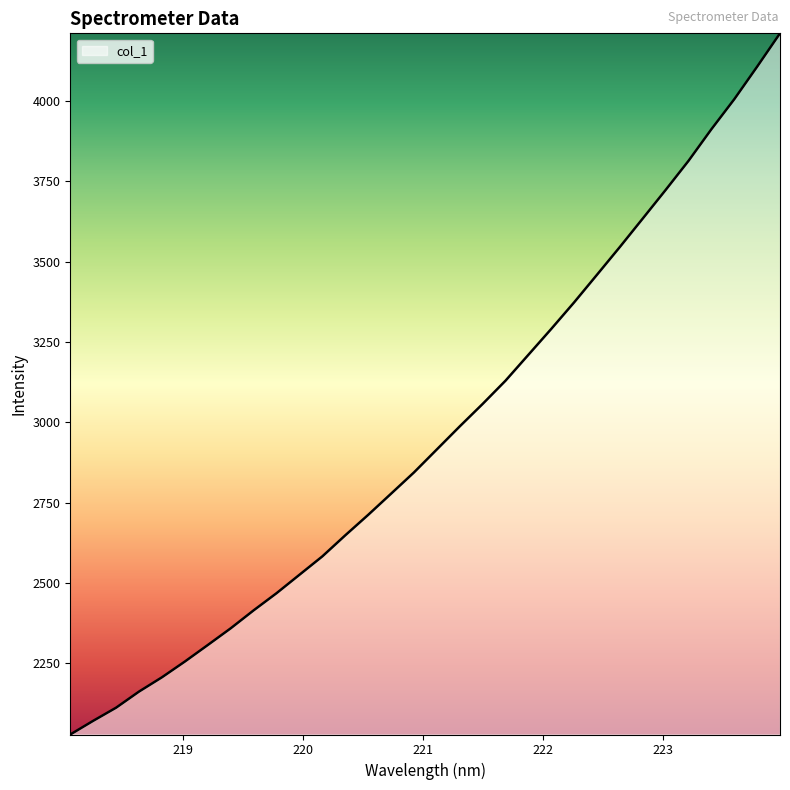

What is the greatest value displayed?

4211.3